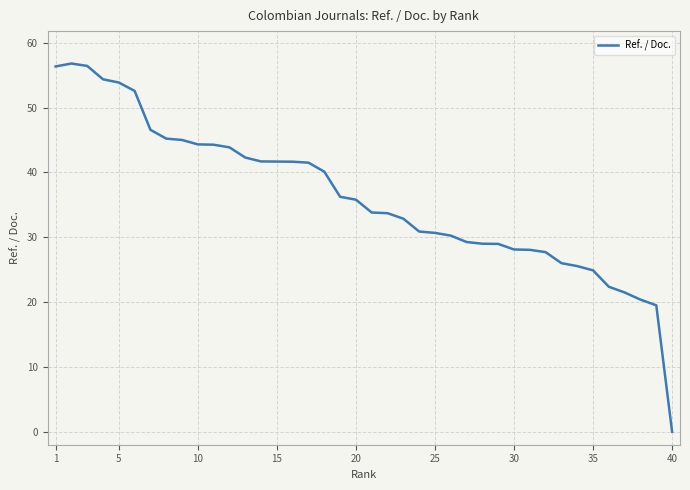

What is the maximum value shown in the chart?

56.8